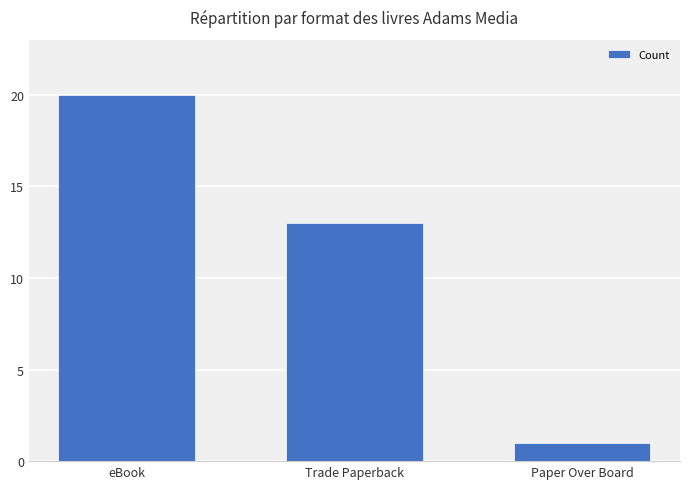

Does the chart contain any negative values?

No